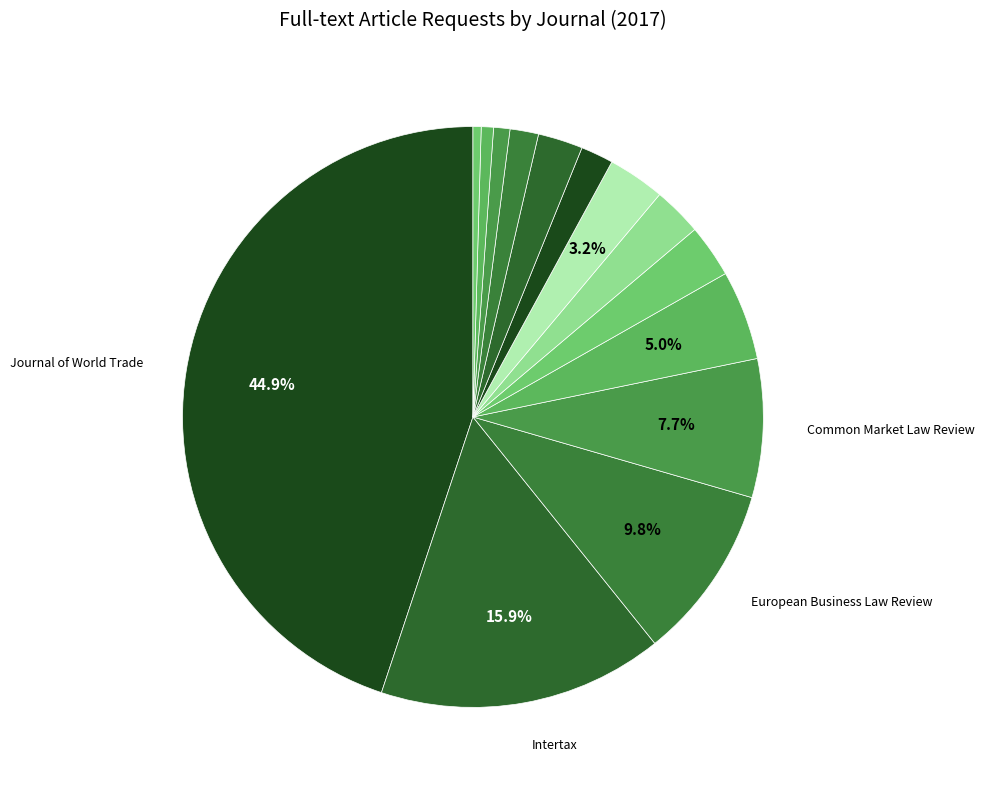

Is there a majority slice in this chart?

No